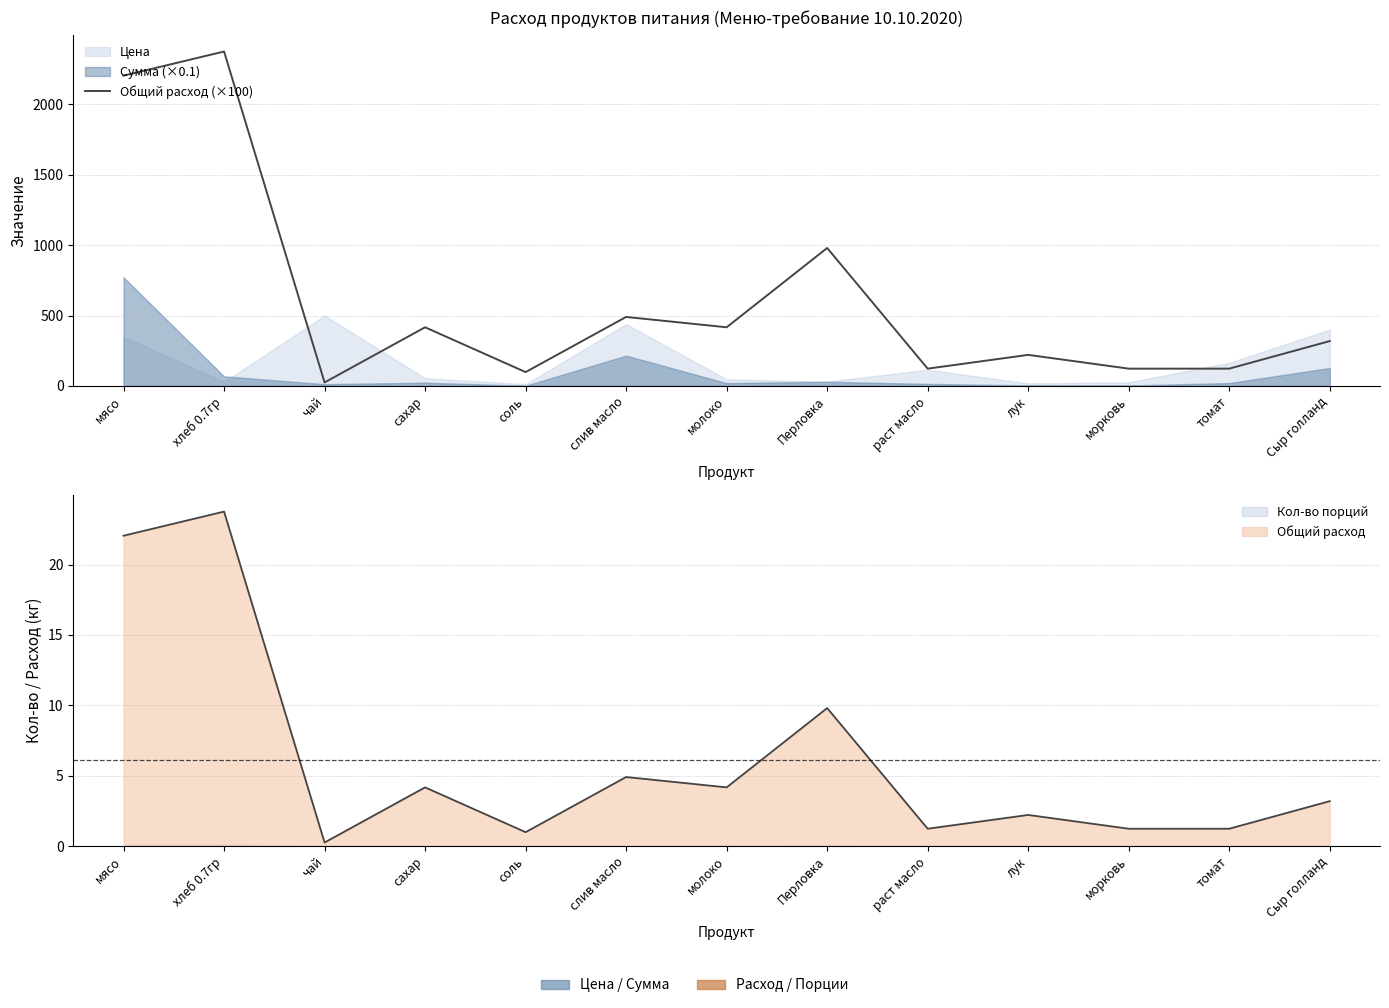

Reading right to left, extract all data points from this chart.

Сыр голланд=318.5	томат=122.5	морковь=122.5	лук=220.5	раст масло=122.5	Перловка=980.0	молоко=416.5	слив масло=490.0	соль=98.0	сахар=416.5	чай=24.5	хлеб 0.7гр=2376.5	мясо=2205.0